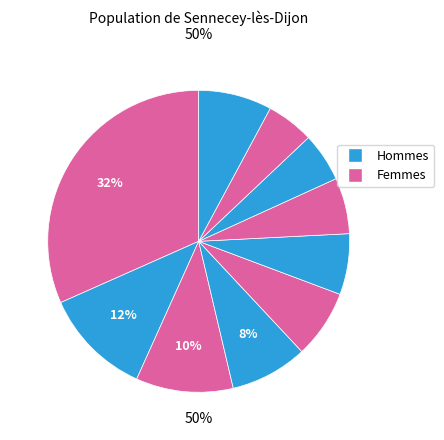

How many slices are in this pie chart?

10